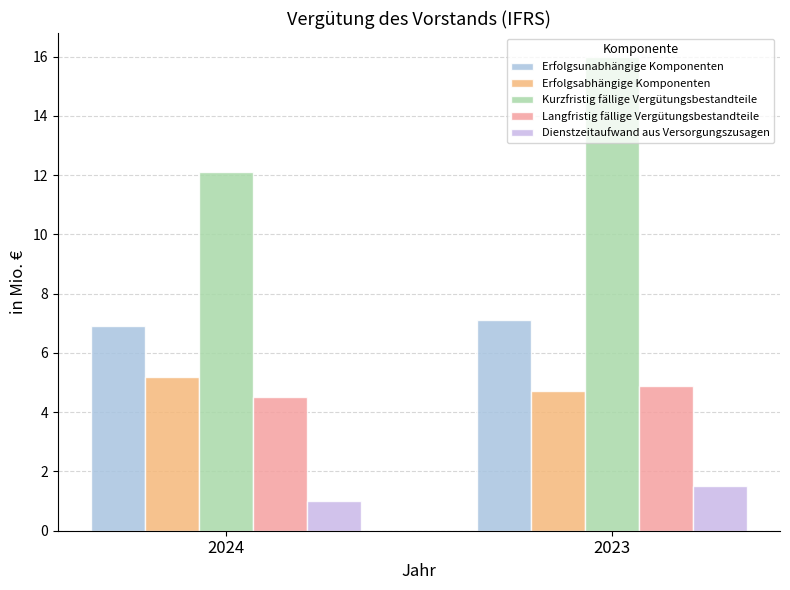

What is the difference between the maximum and minimum values in the Langfristig fällige Vergütungsbestandteile series?

0.4